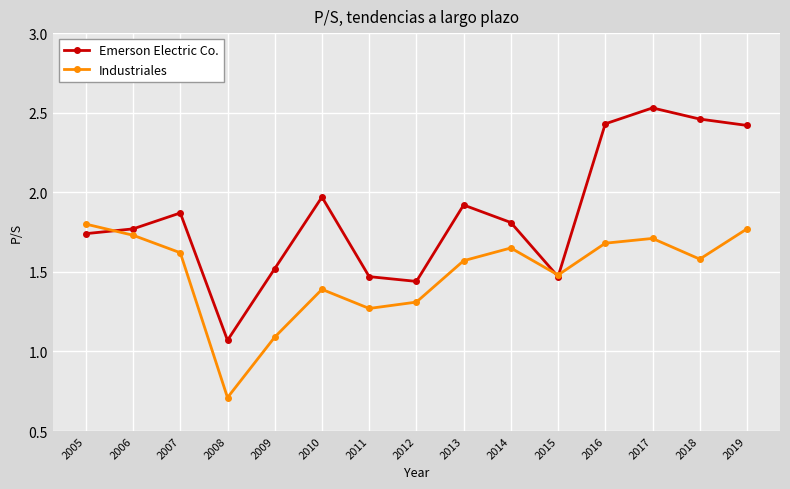

Rank the series by their maximum value, from lowest to highest.

Industriales, Emerson Electric Co.